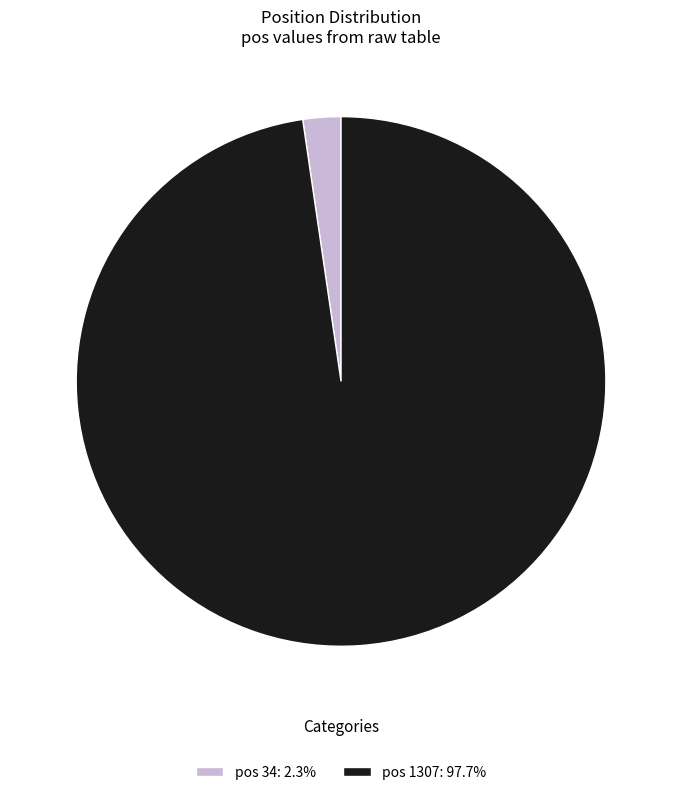

What is the ratio of the value at pos 1307: 97.7% to the value at pos 34: 2.3%?

42.2